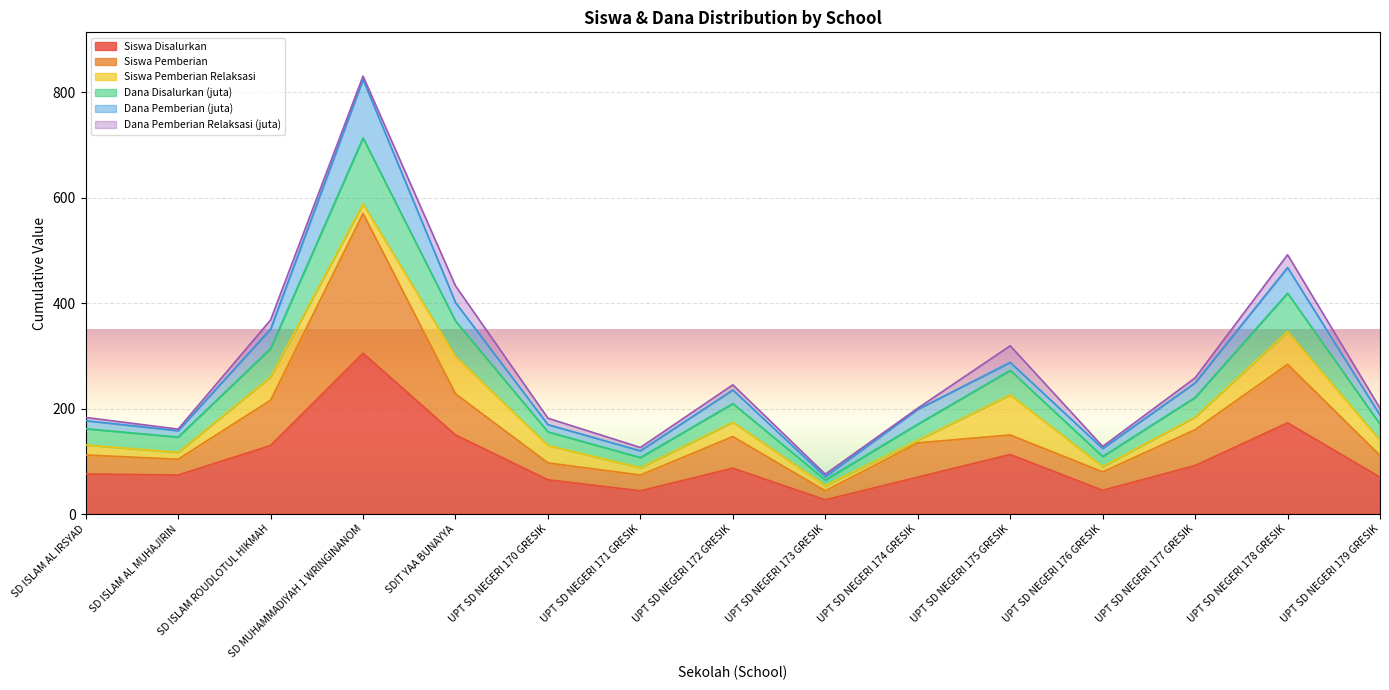

At which category is the sum across all series the highest?

SD MUHAMMADIYAH 1 WRINGINANOM